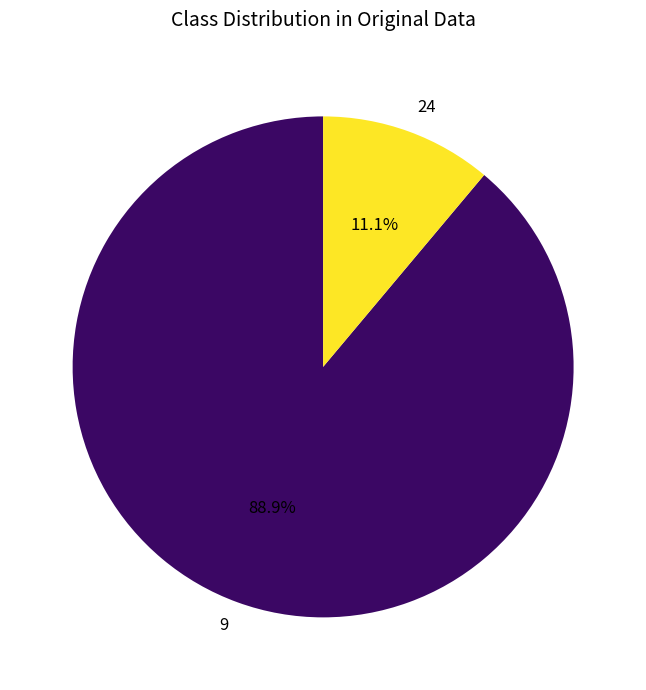

Is the sum of 9 and 24 greater than half?

Yes